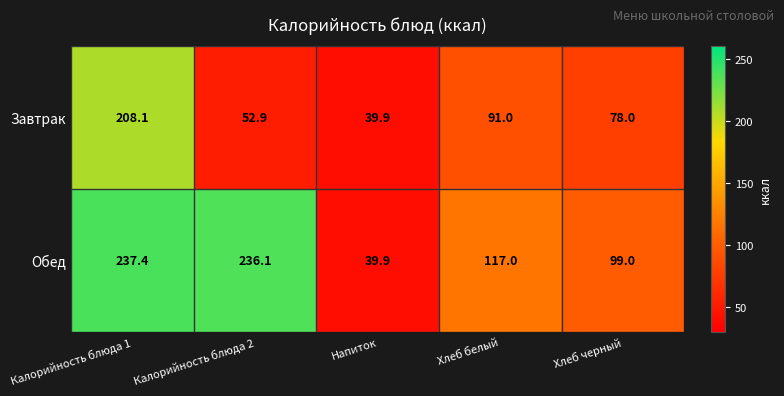

What is the maximum value shown in the chart?

237.4